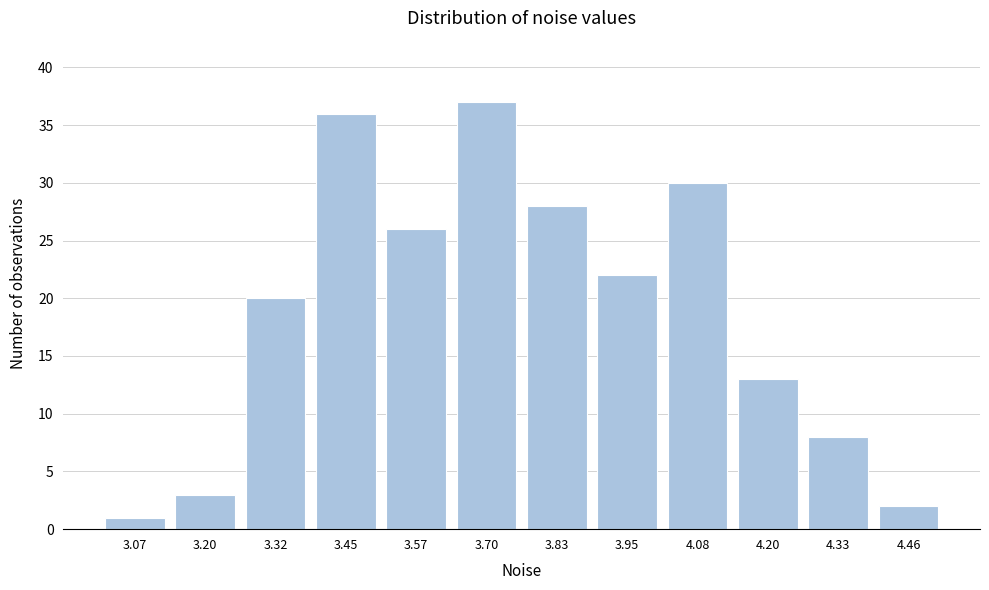

Reading left to right, transcribe this chart: for each bar, give the range it covers on the x-axis and its height. Neither the bar edges nor the heights are printed on the chart, so give them approximately, as read against the axes.

3.00 to 3.14: 1
3.14 to 3.26: 3
3.26 to 3.38: 20
3.38 to 3.52: 36
3.52 to 3.64: 26
3.64 to 3.76: 37
3.76 to 3.88: 28
3.88 to 4.02: 22
4.02 to 4.14: 30
4.14 to 4.26: 13
4.26 to 4.40: 8
4.40 to 4.52: 2